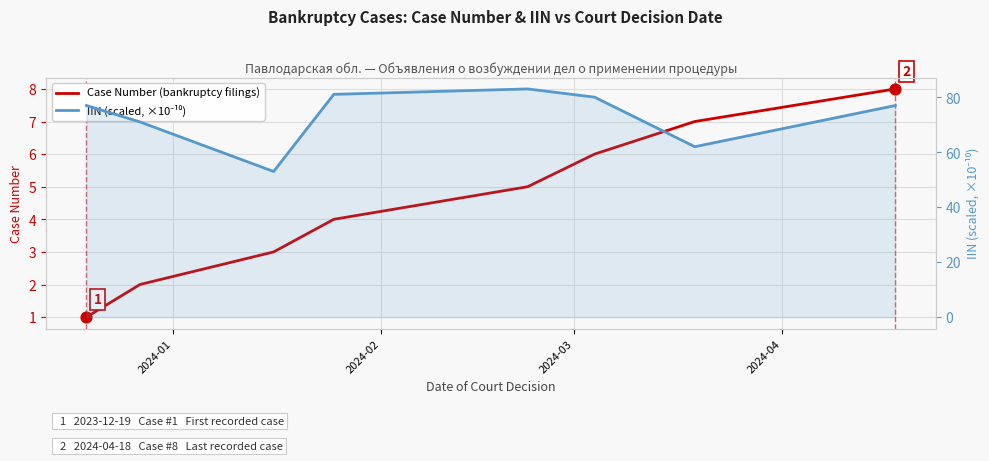

What are all the series names shown in the legend?

Case Number (bankruptcy filings), IIN (scaled, ×10⁻¹⁰)